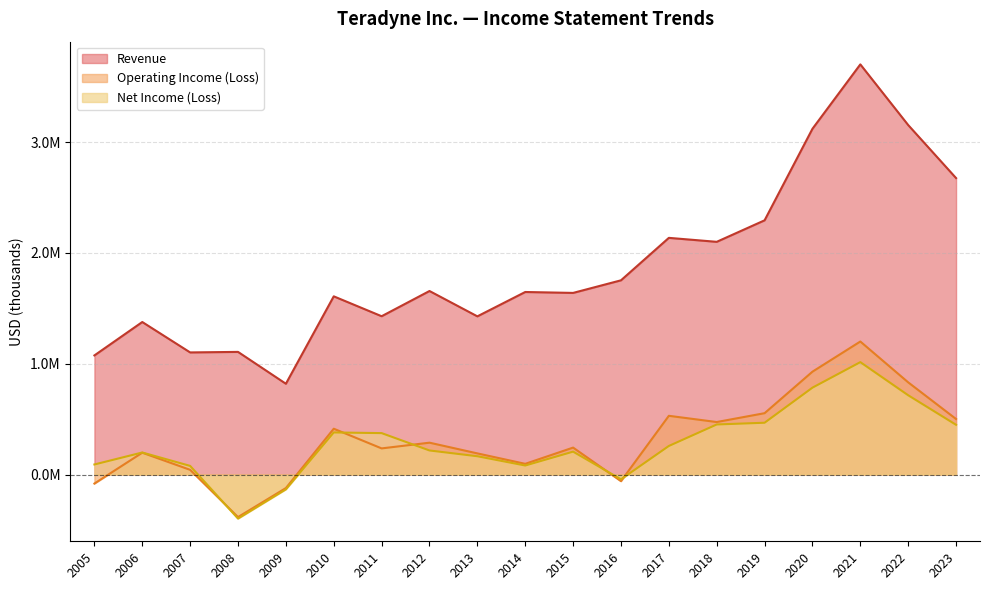

Where does the Revenue series first go above 1647824?

2012